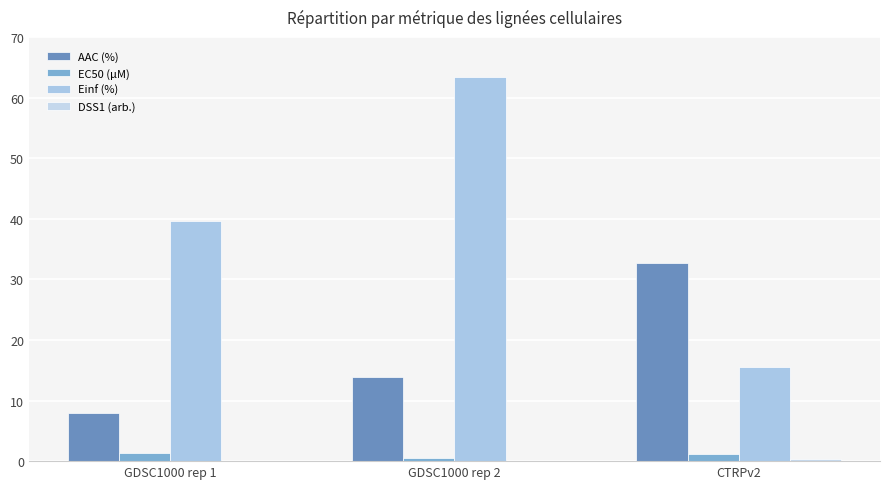

How many EC50 (µM) values are between 0 and 1?

1